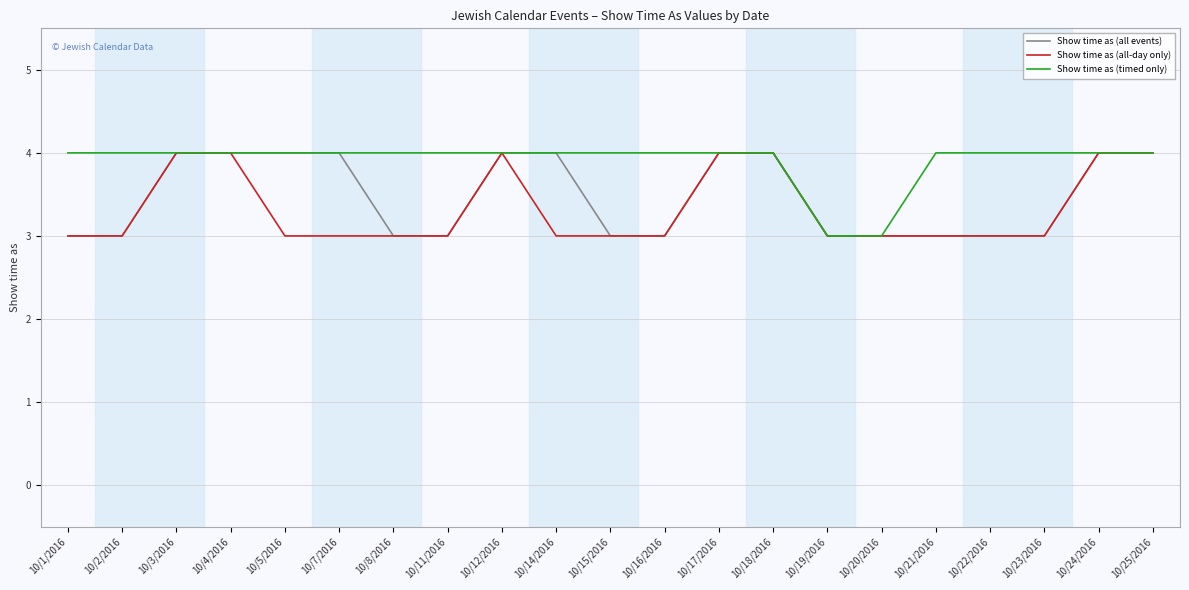

What is the maximum value shown in the chart?

4